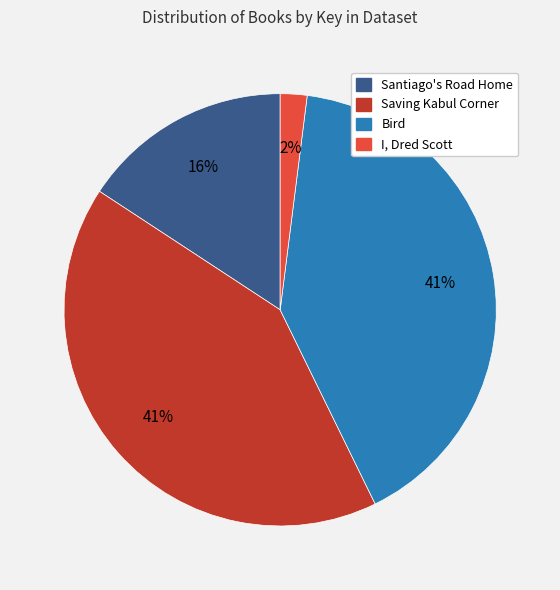

Is there any slice that represents more than half of the pie?

No